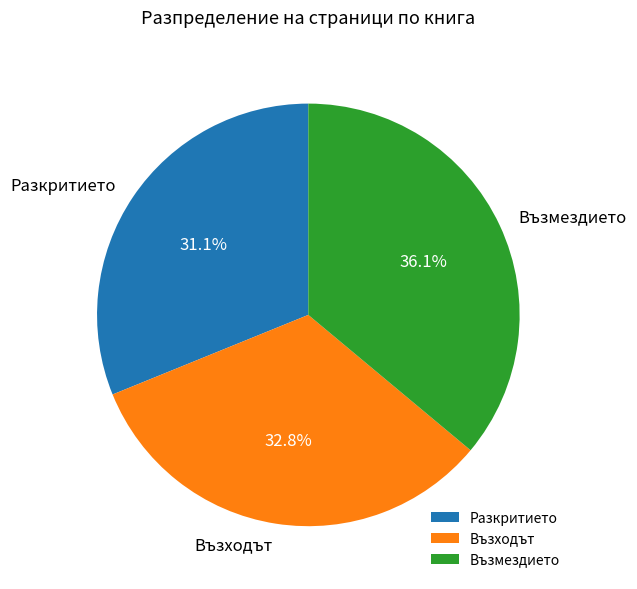

How much of the chart is everything except Възходът?

67.2%